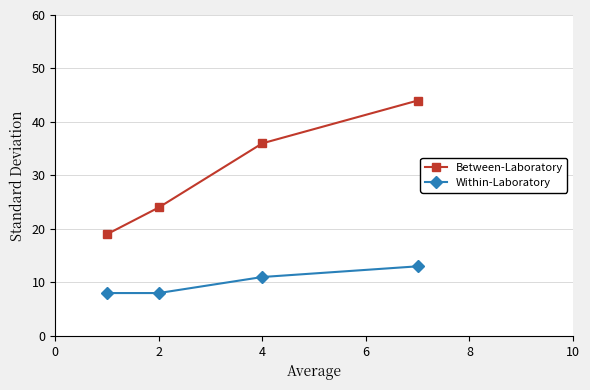

List the series in order of their peak value, lowest first.

Within-Laboratory, Between-Laboratory